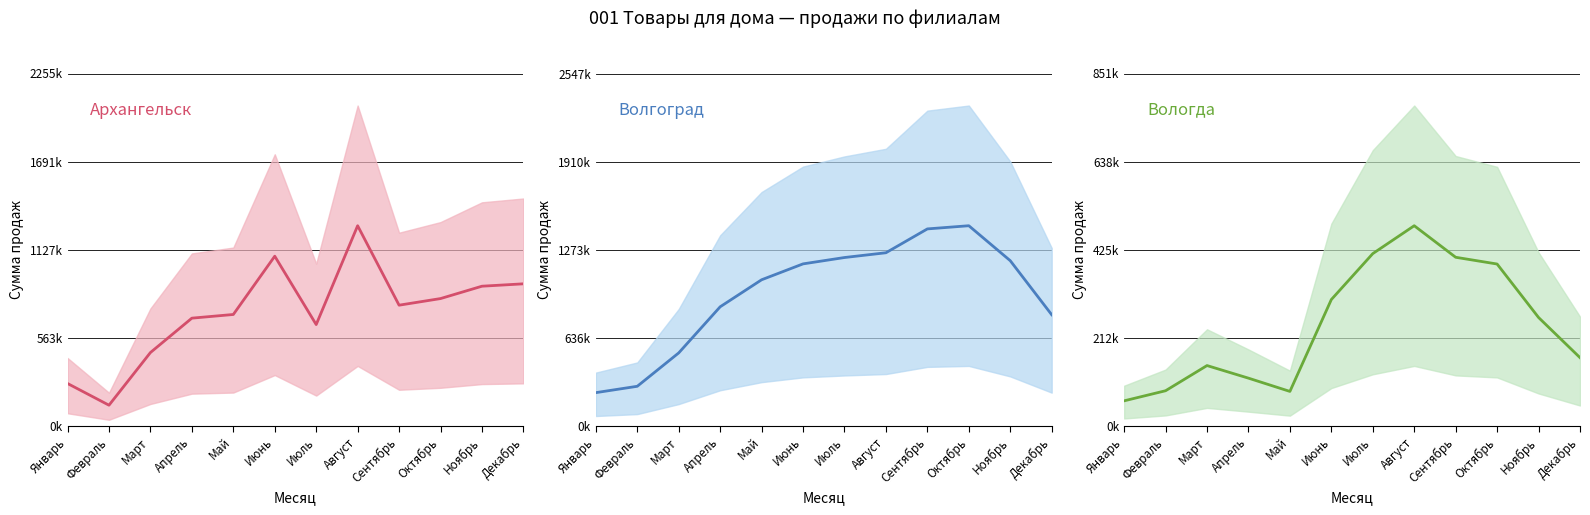

What is the spread (max minus min) of values at Апрель?

746070.8